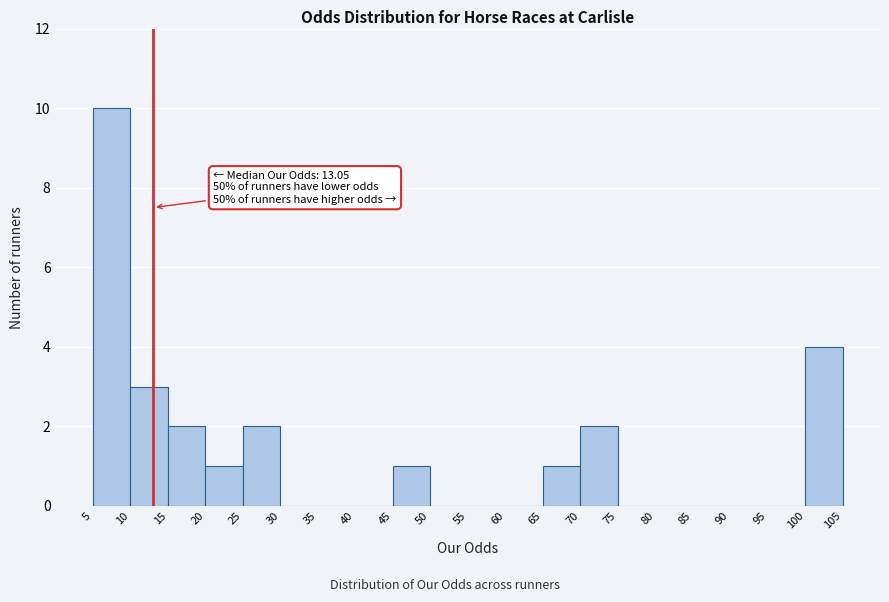

Over which range of the x-axis is the bar tallest?

5 to 10